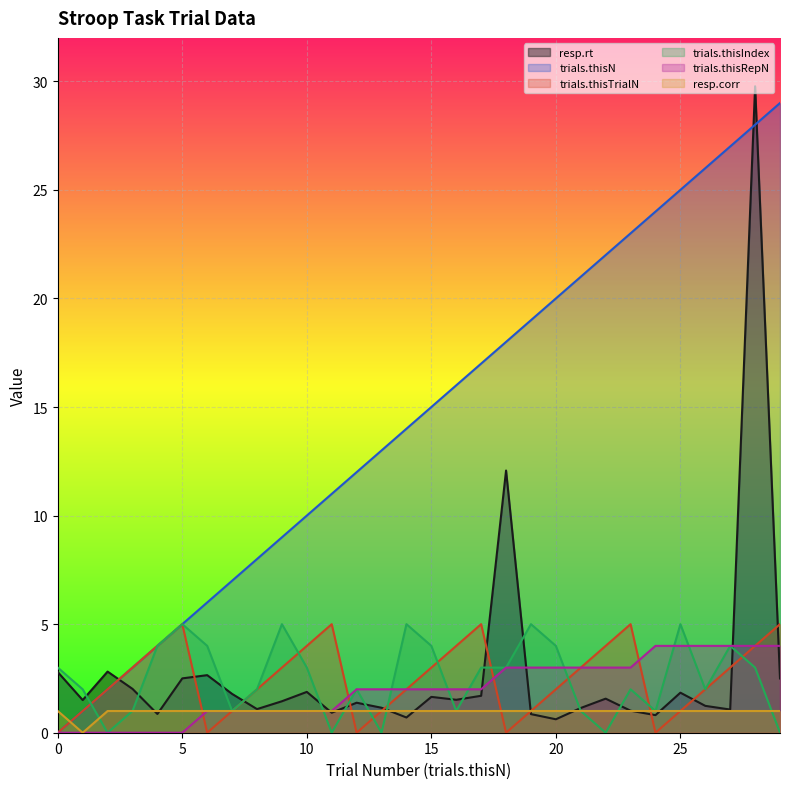

At how many categories does at least one series exceed 26?

3